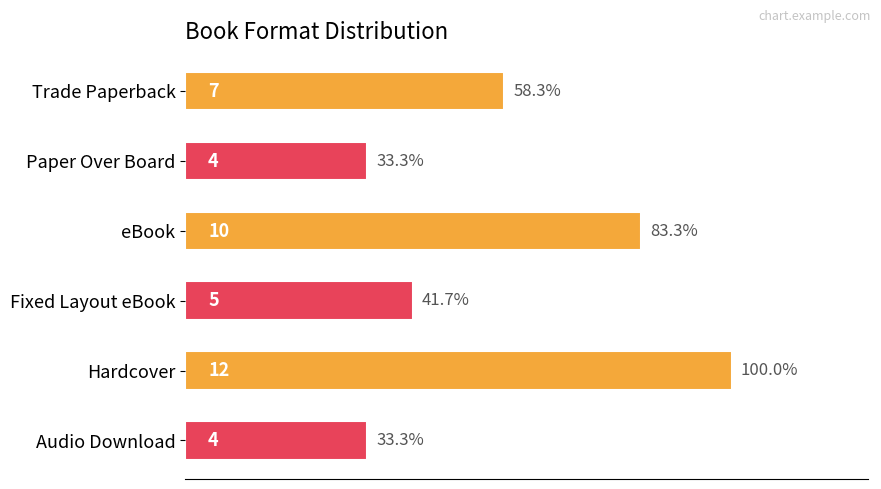

How many values are between 4 and 10?

5